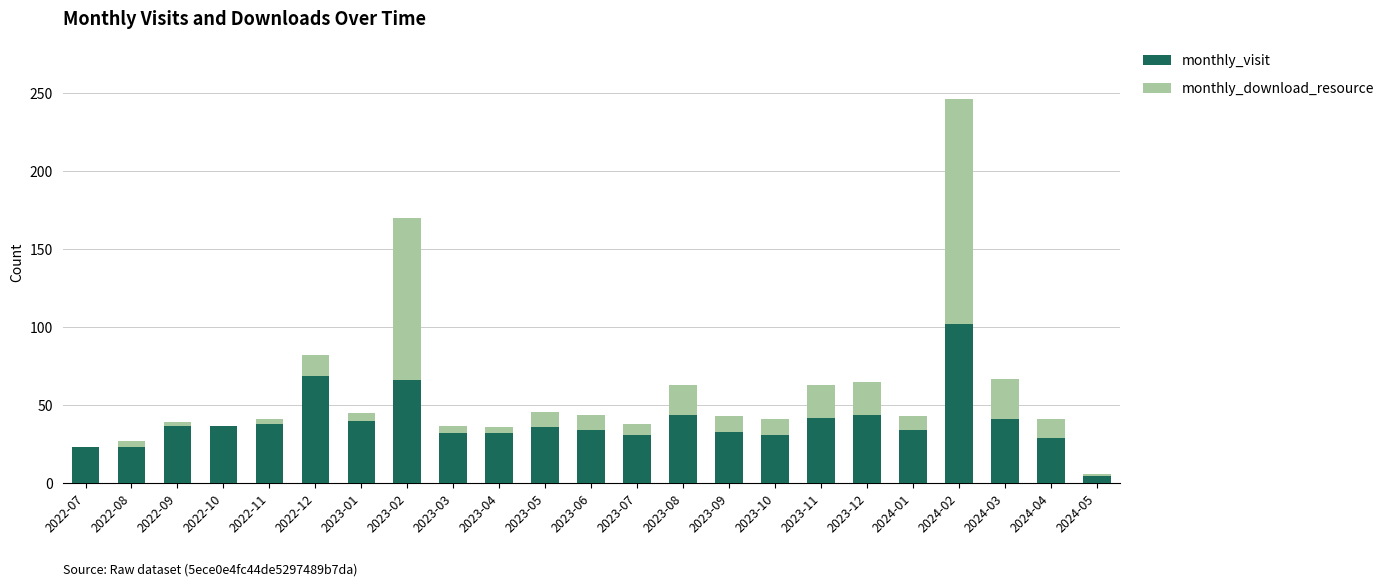

At which category is the sum across all series the highest?

2024-02